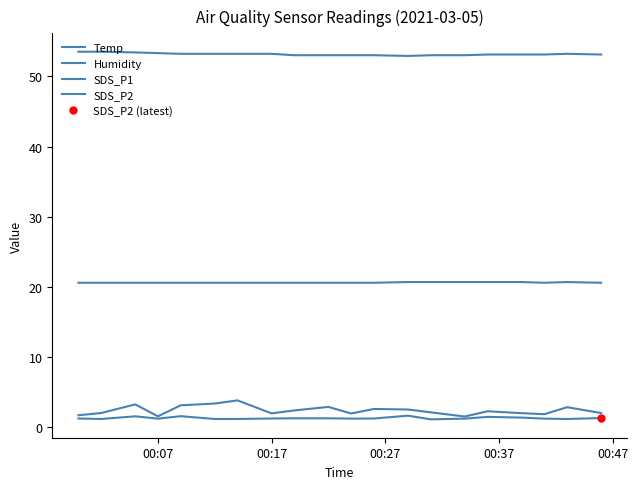

True or false: Humidity and SDS_P2 cross at least once.

False